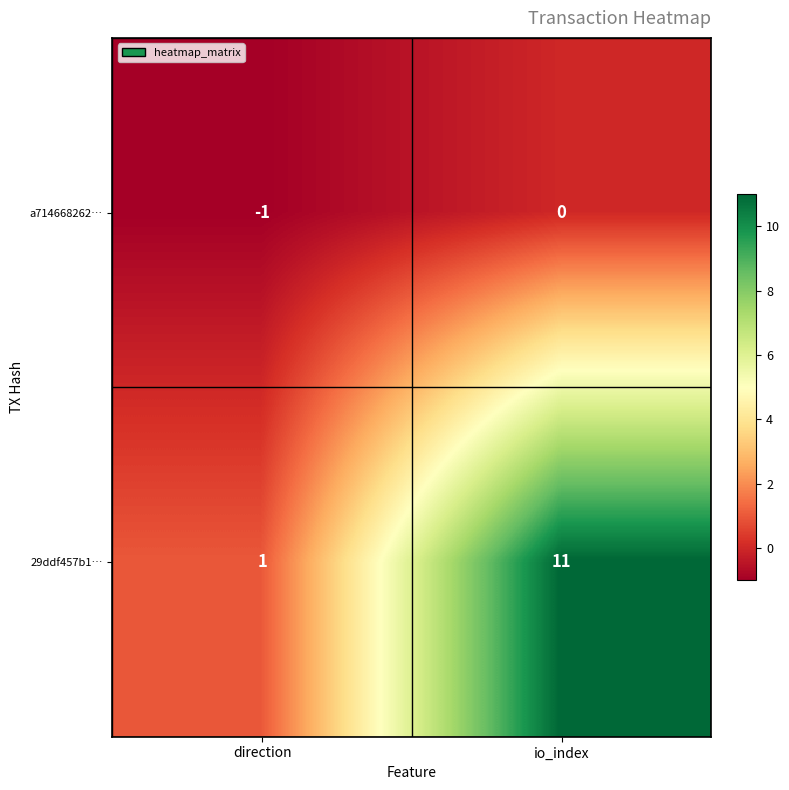

Where is 29ddf457b1… nearest to the value 6?

direction